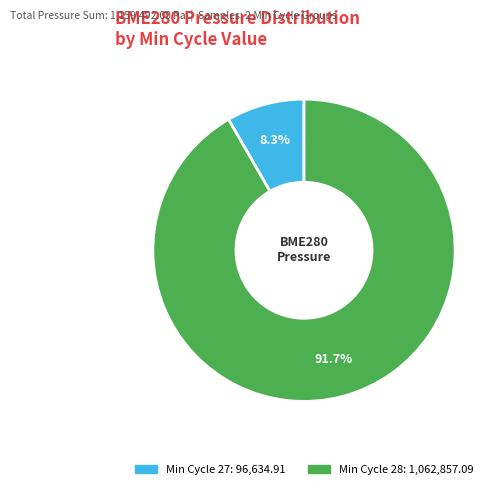

Is there any slice that represents more than half of the pie?

Yes